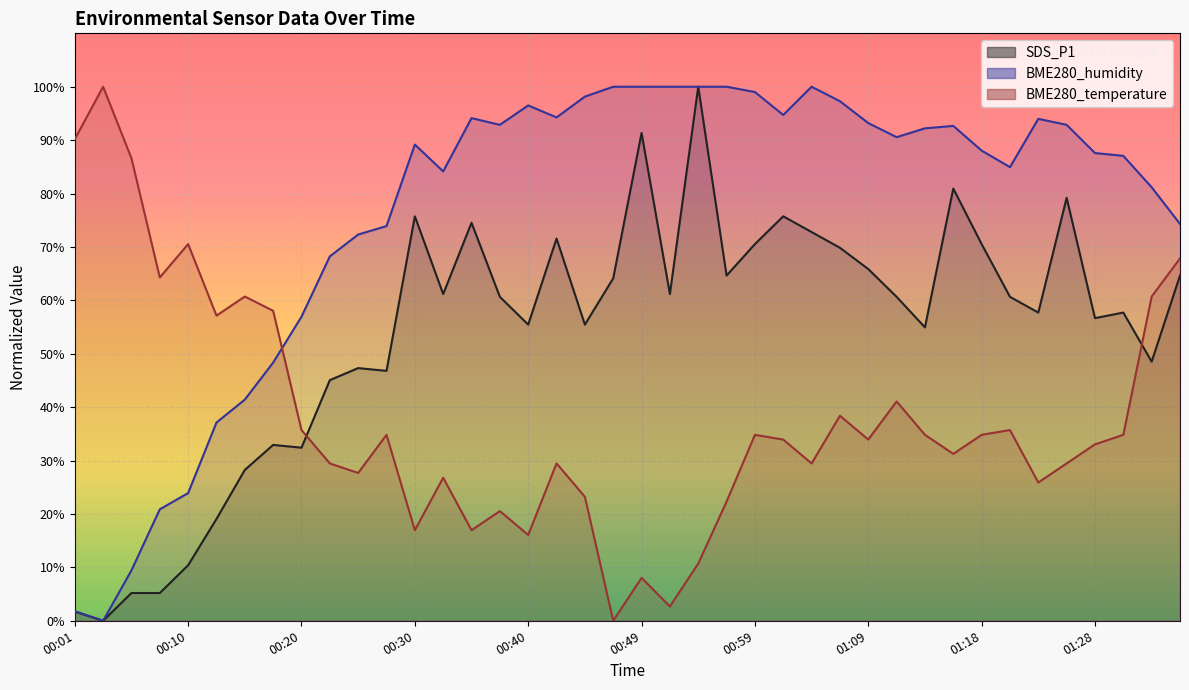

What is the value of the BME280_temperature point at the 3rd from the left?

86.6